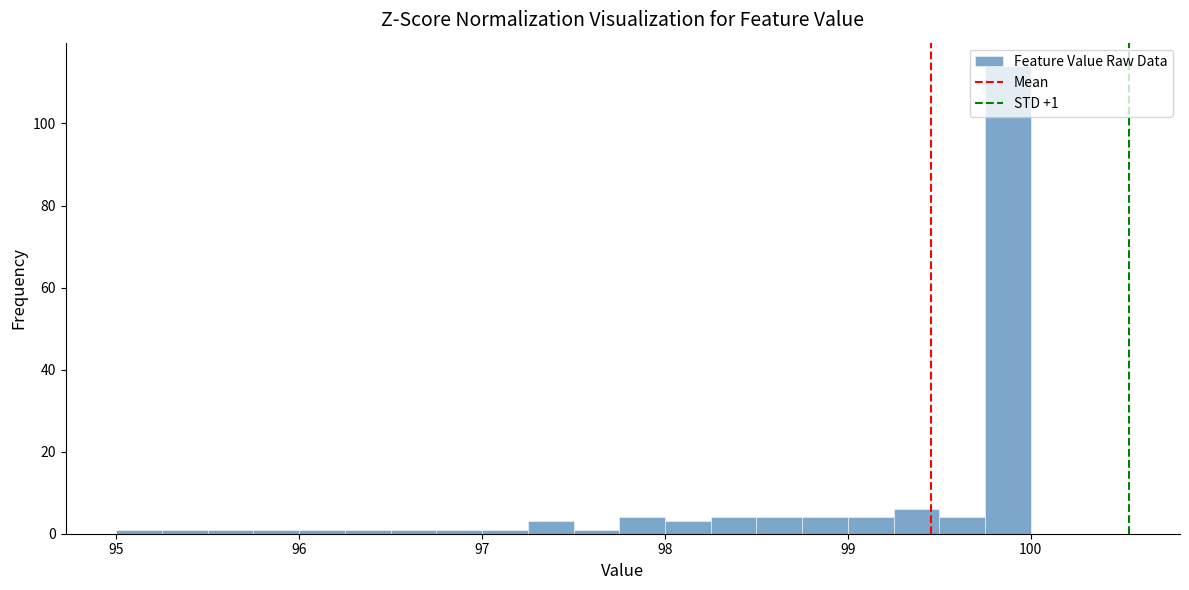

Around what value on the x-axis is the tallest bar? Give the approximate position of its centre, as read against the axis.

99.9